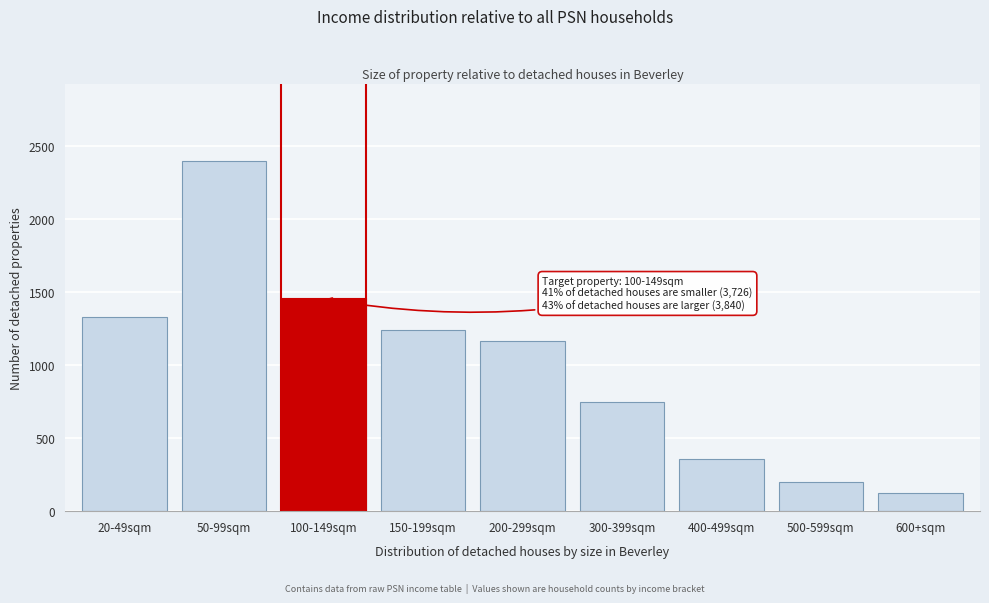

Reading left to right, what are all the values shown in this chart?

1327	2399	1456	1241	1165	750	360	197	127